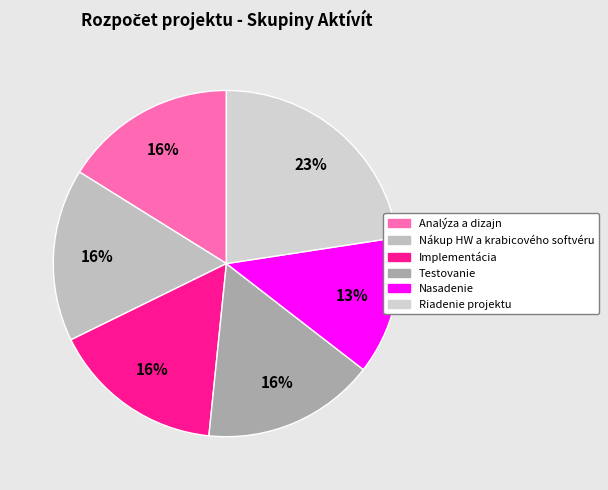

To the nearest percent, what is the average slice percentage?

17%